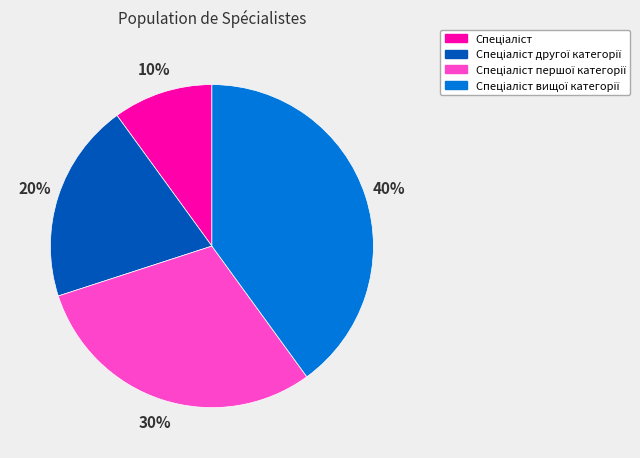

How many segments does this pie chart have?

4